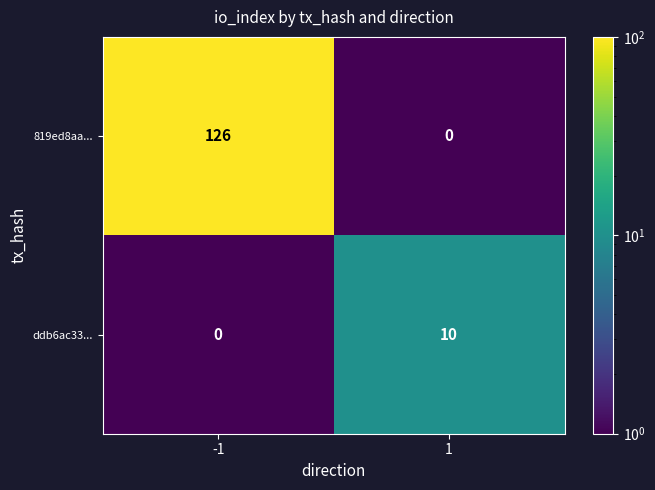

How many distinct data groups are displayed?

2